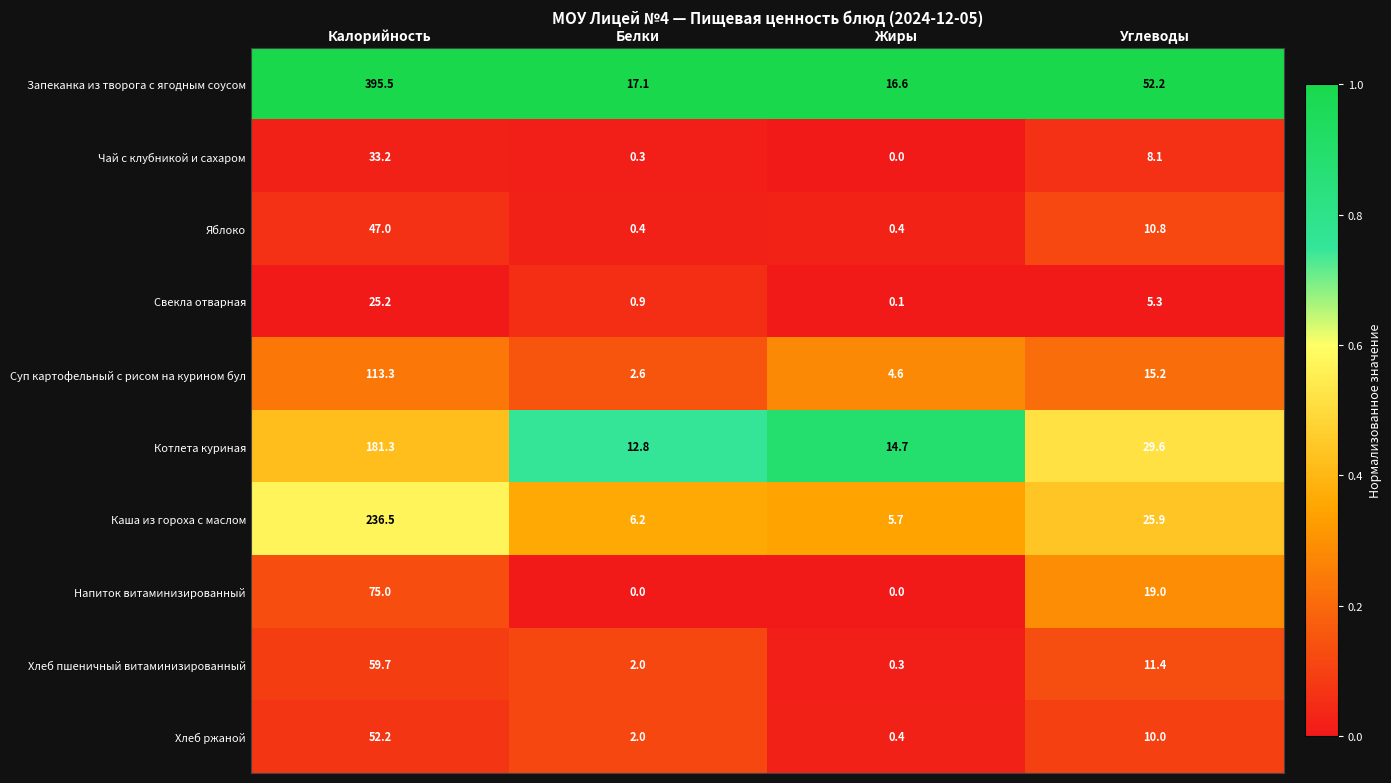

What is the sum of all Напиток витаминизированный values?

94.0